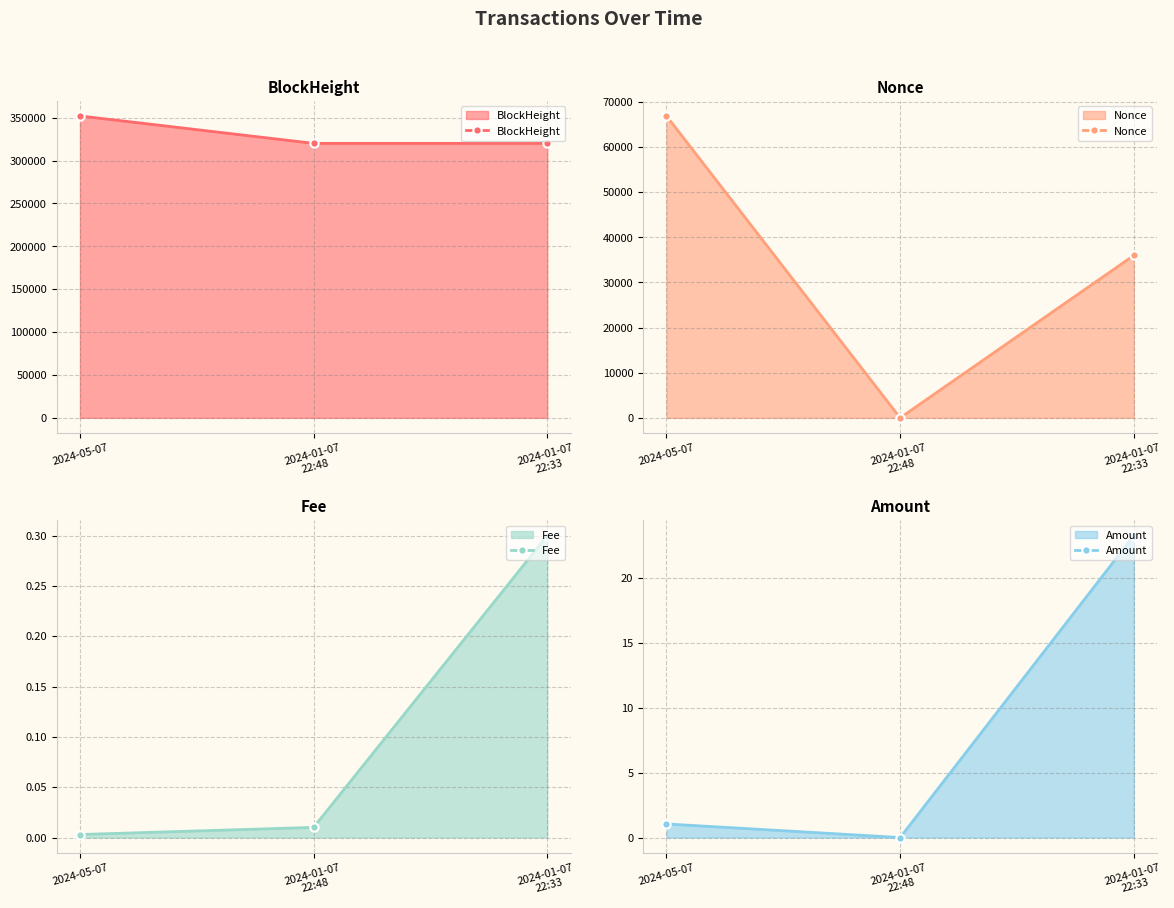

How many lines are shown in the chart?

4